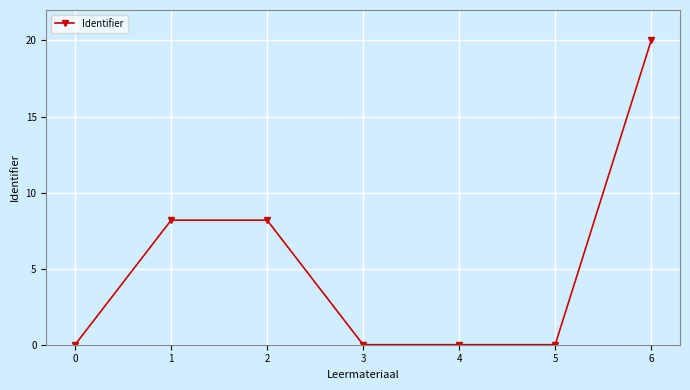

What is the difference between the maximum and minimum values?

20.0